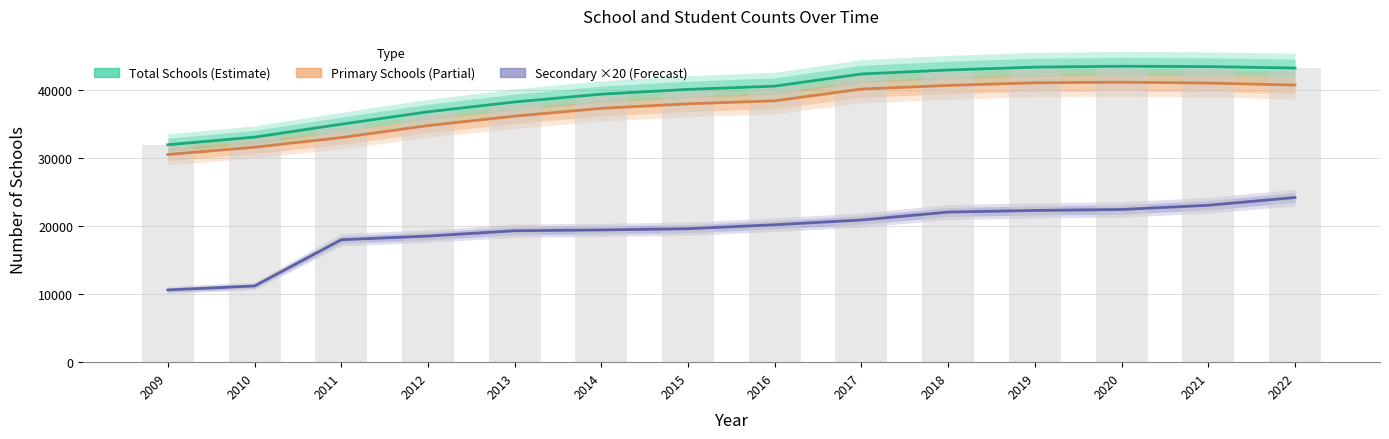

Reading left to right, what are all the values shown in this chart?

Total Schools: 2009=31900	2010=33018	2011=34910	2012=36731	2013=38173	2014=39323	2015=40020	2016=40498	2017=42278	2018=42862	2019=43288	2020=43419	2021=43362	2022=43155
Primary Schools: 2009=30465	2010=31540	2011=32946	2012=34711	2013=36095	2014=37239	2015=37903	2016=38345	2017=40067	2018=40601	2019=40987	2020=41077	2021=40949	2022=40653
Secondary Schools (×20): 2009=10600	2010=11180	2011=17960	2012=18500	2013=19280	2014=19400	2015=19580	2016=20160	2017=20860	2018=22020	2019=22260	2020=22400	2021=23020	2022=24160
Total Schools (bar): 2009=31900	2010=33018	2011=34910	2012=36731	2013=38173	2014=39323	2015=40020	2016=40498	2017=42278	2018=42862	2019=43288	2020=43419	2021=43362	2022=43155